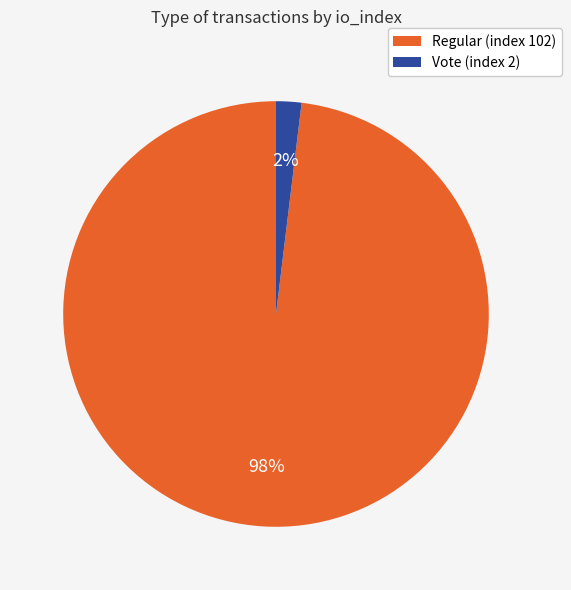

Count the number of slices in the pie.

2